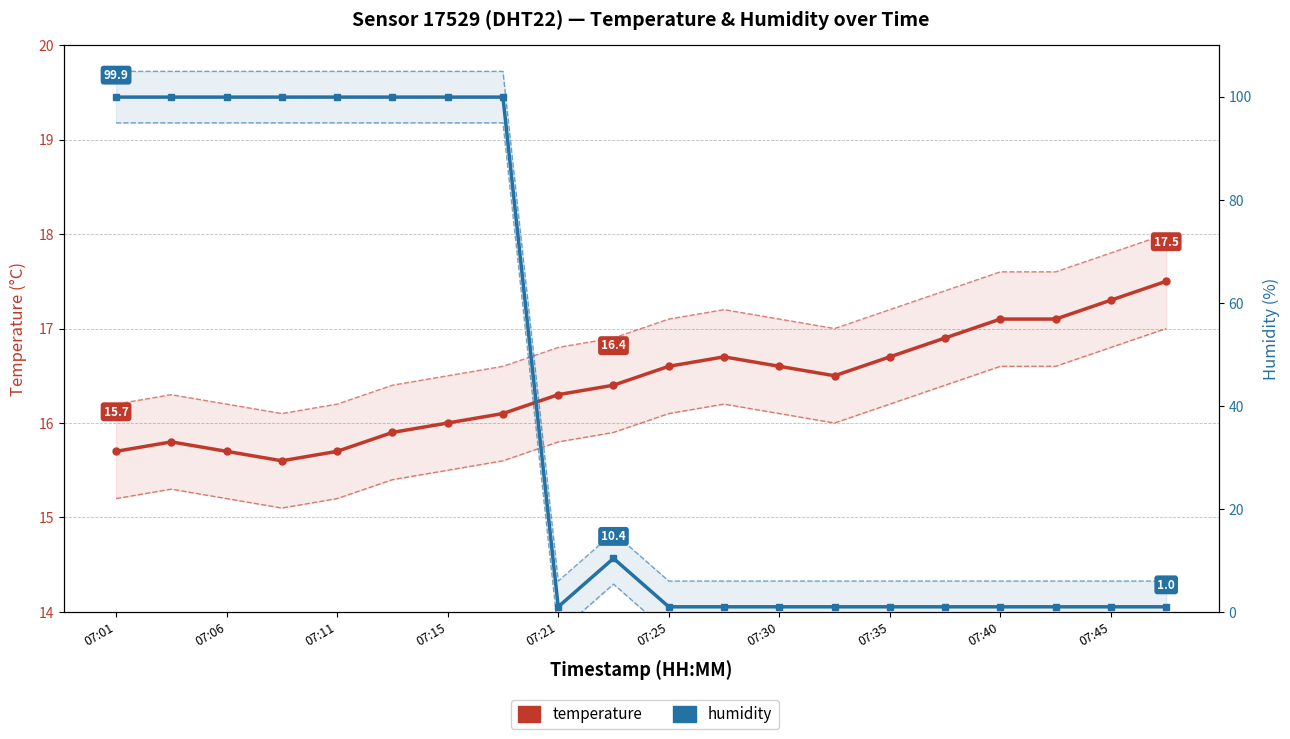

How many lines are shown in the chart?

2